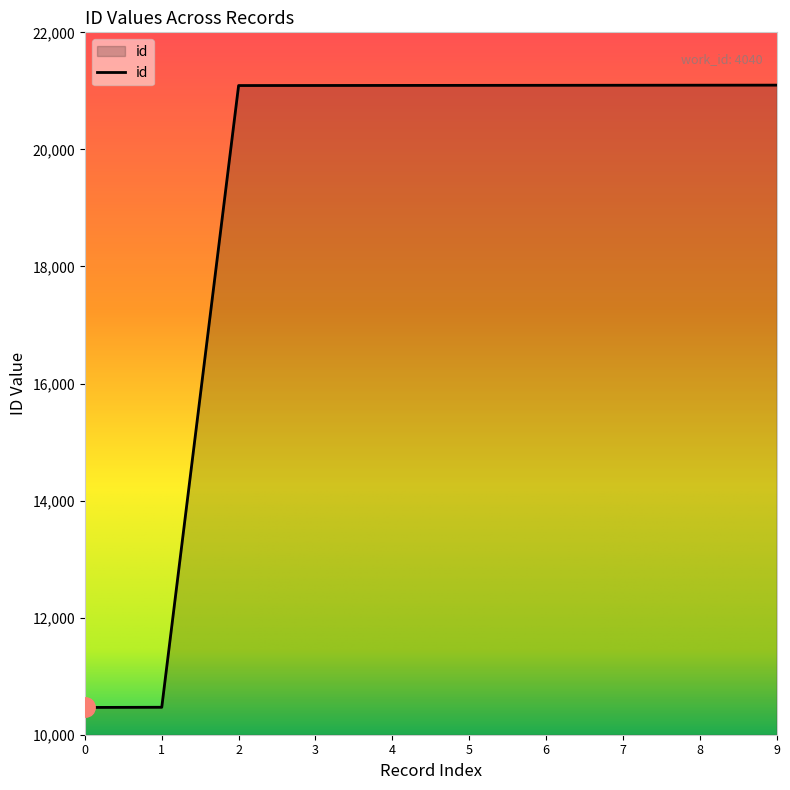

What is the difference between the values at 5 and 1?

10625